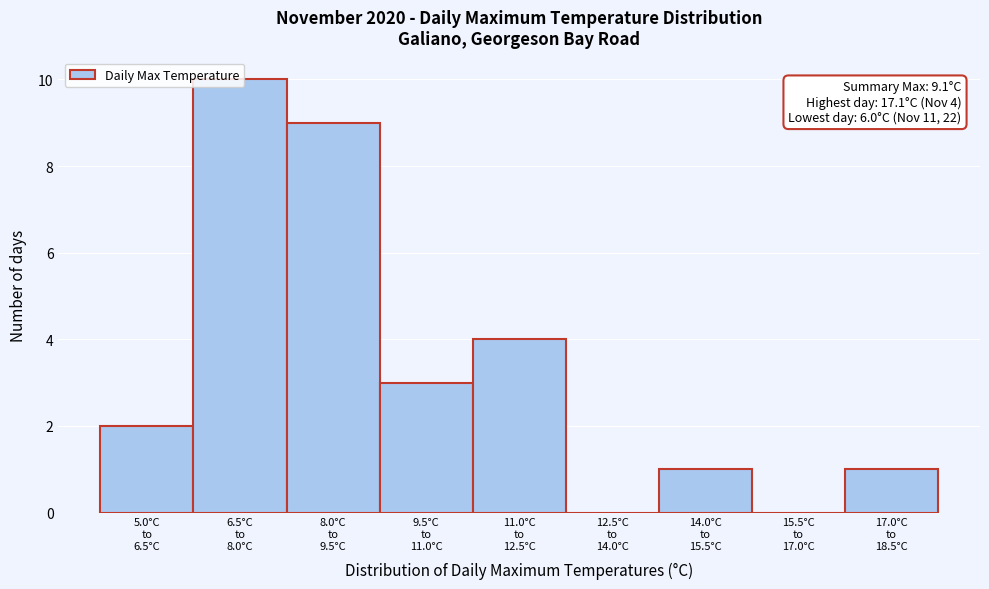

What is the maximum value shown in the chart?

10